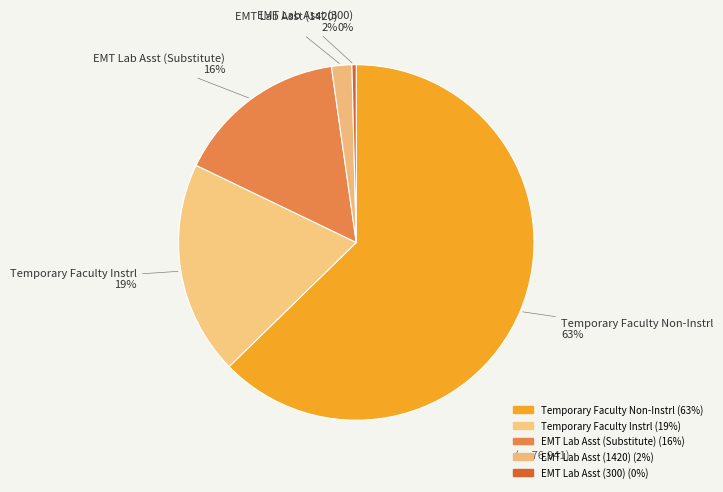

How many segments does this pie chart have?

5